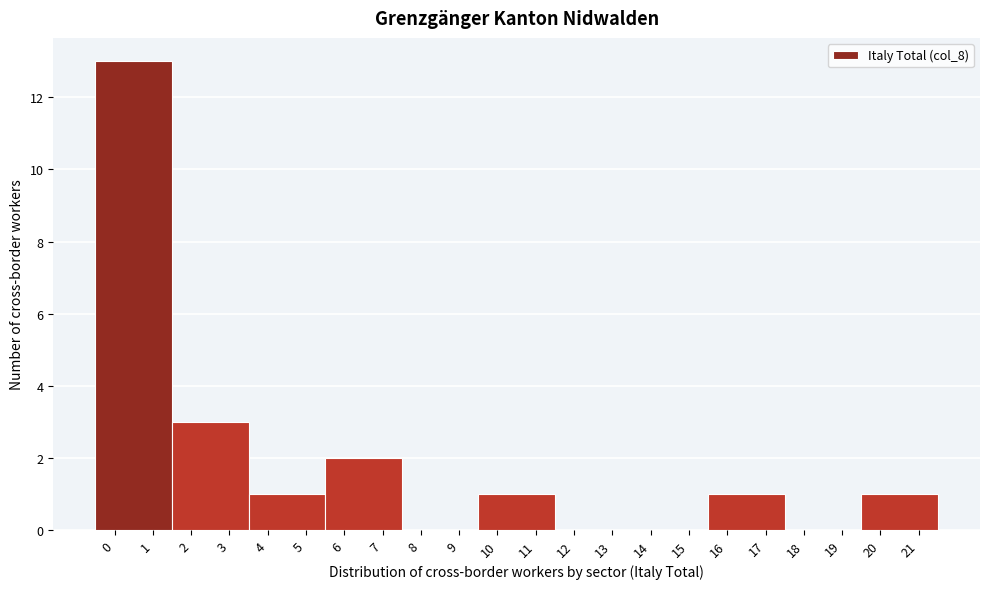

Over which range of the x-axis is the bar tallest?

-0.5 to 1.5